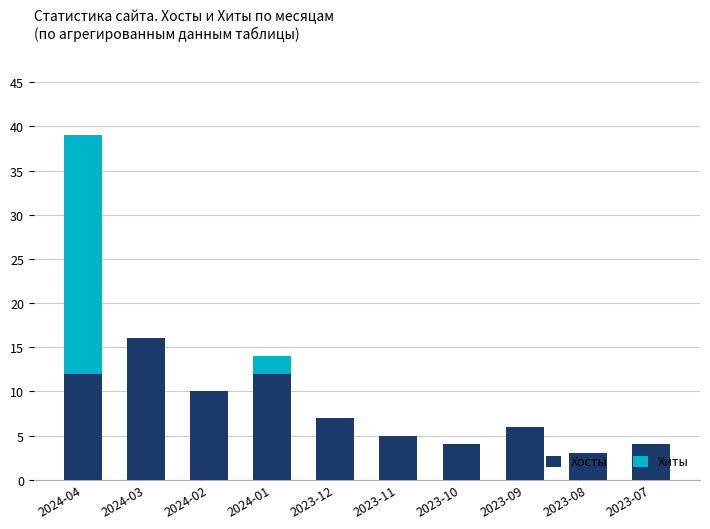

The Хосты series shows 3 at 2024-02. True or false?

False